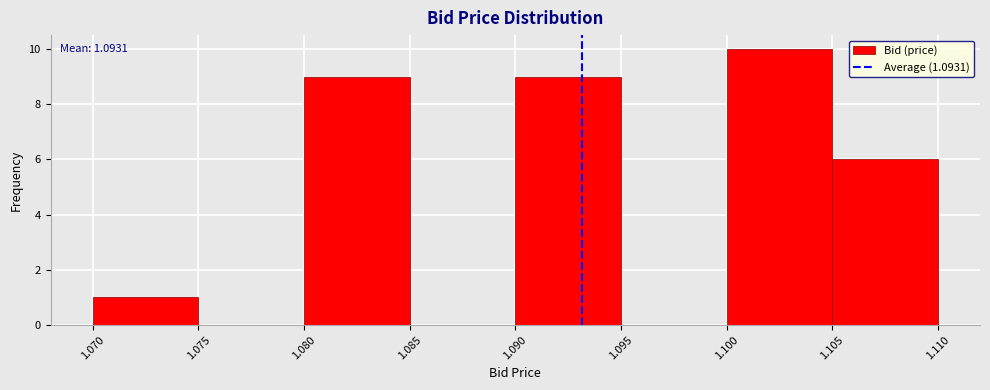

Over which range of the x-axis is the bar tallest?

1.100 to 1.105